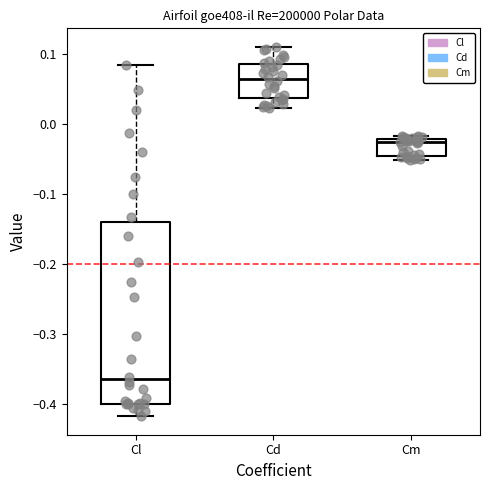

Reading left to right, transcribe this box plot: for each box, give where its median line is, the range the box spans, and where its two whiskers end, as read against the y-axis. The values are not printed on the chart, so give them approximately, as read against the axis.

Cl: median -0.37, box -0.40 to -0.14, whiskers -0.42 to 0.08
Cd: median 0.06, box 0.04 to 0.09, whiskers 0.02 to 0.11
Cm: median -0.03, box -0.05 to -0.02, whiskers -0.05 (just below the box's lower edge) to -0.02 (just above the box's upper edge)